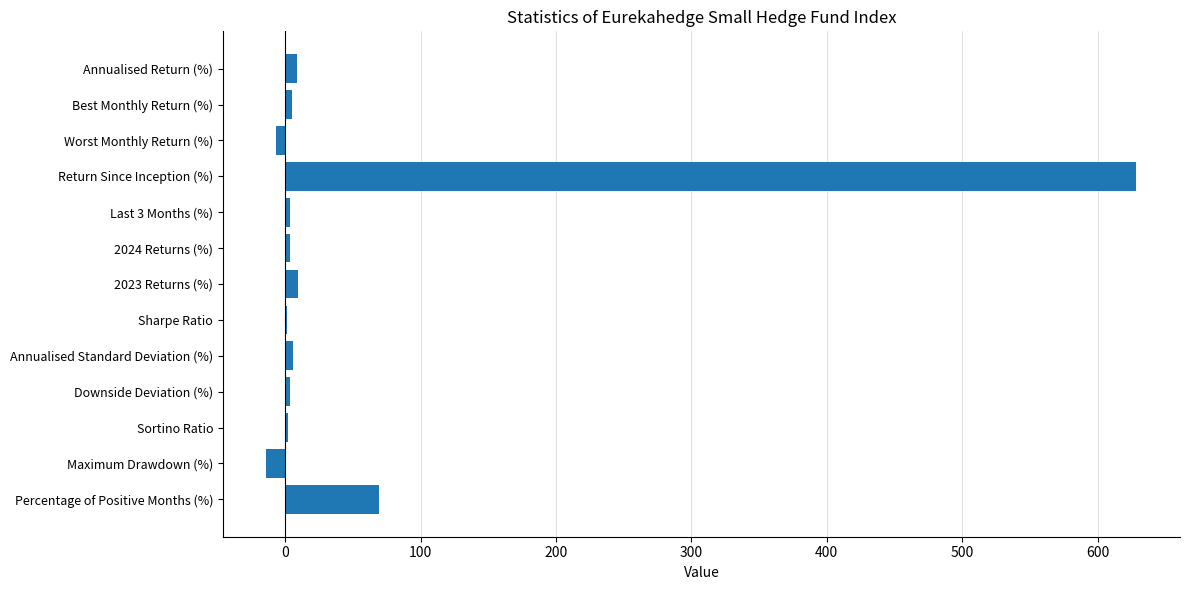

Is it true that the value at Return Since Inception (%) is 289.8?

False